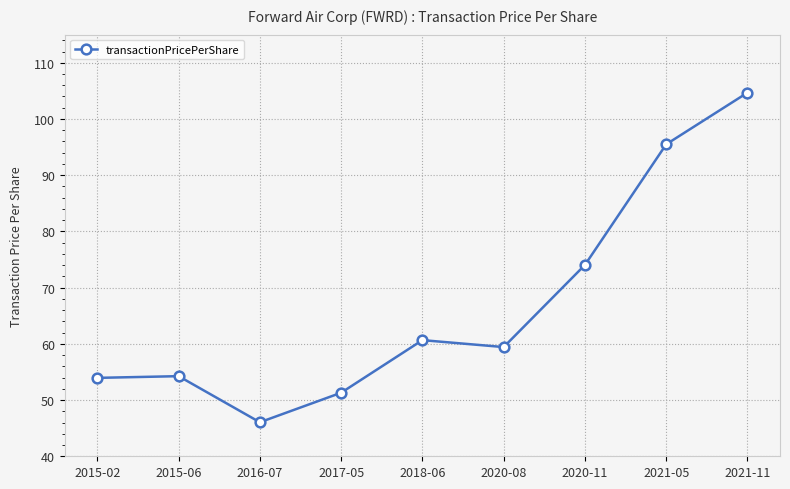

What is the change in value from 2016-07 to 2020-08?

+13.4